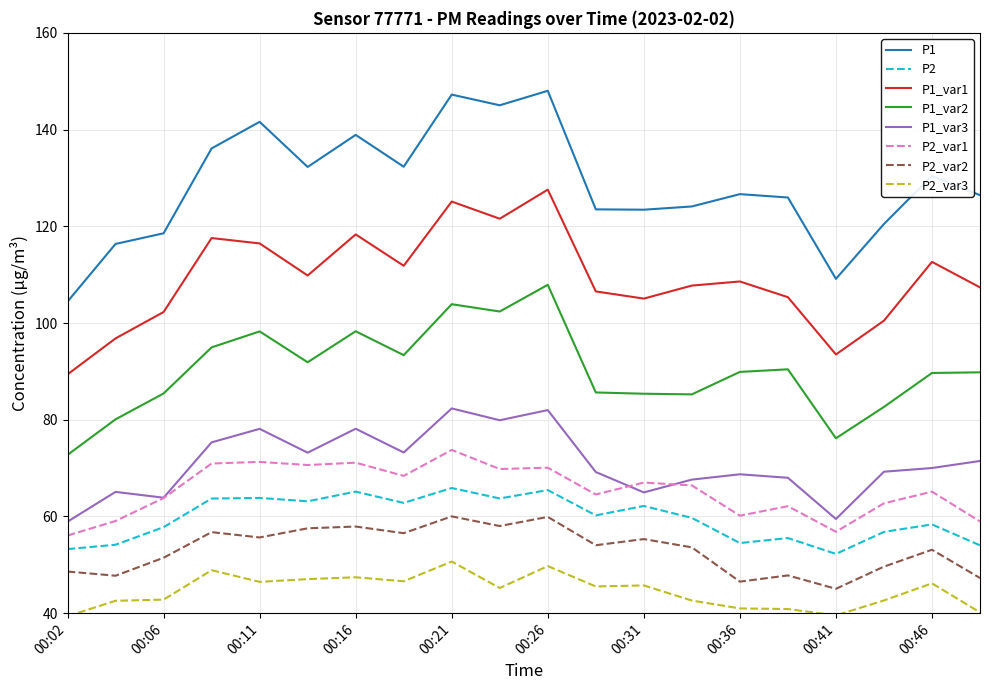

Which series has the largest total across all categories?

P1